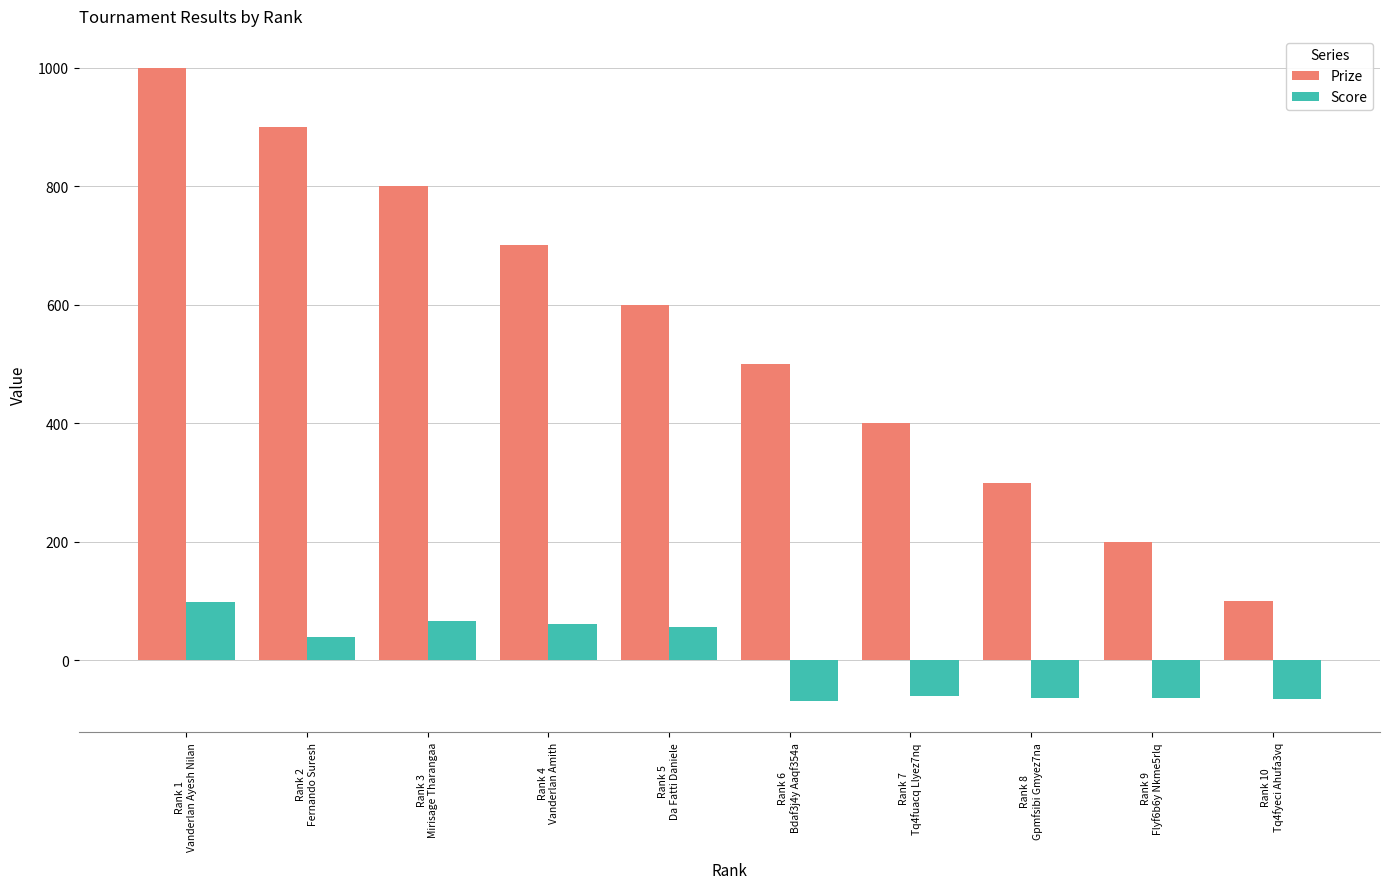

How many categories are shown in the chart?

10